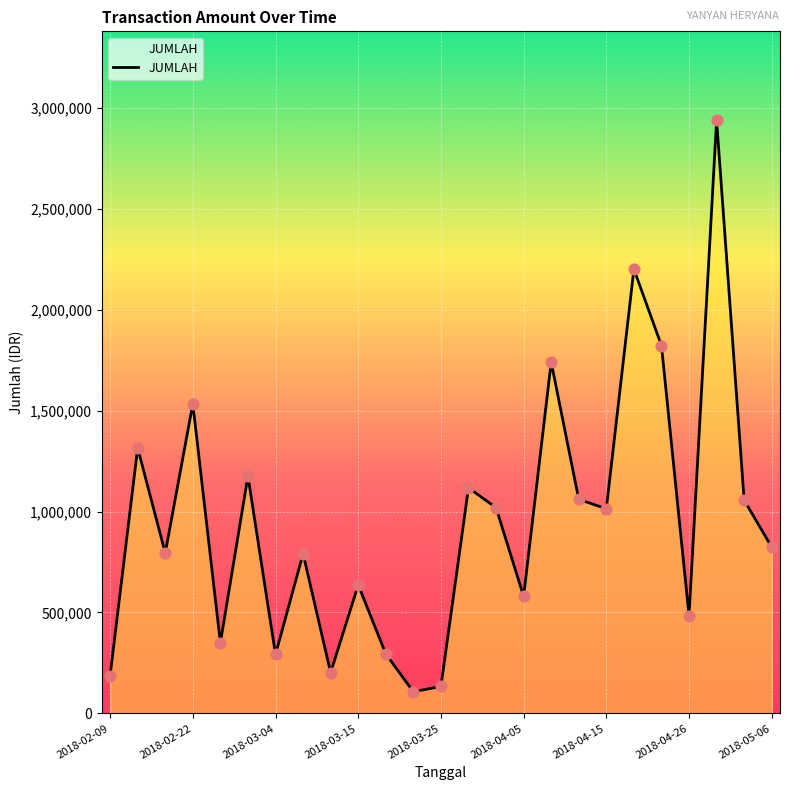

What is the difference between the maximum and minimum values?

2830362